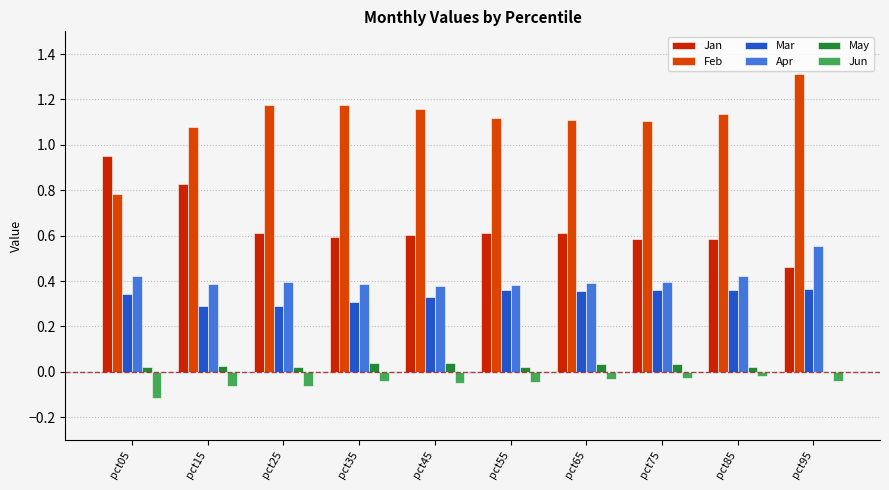

Is it true that May equals 0.0 at pct45?

False